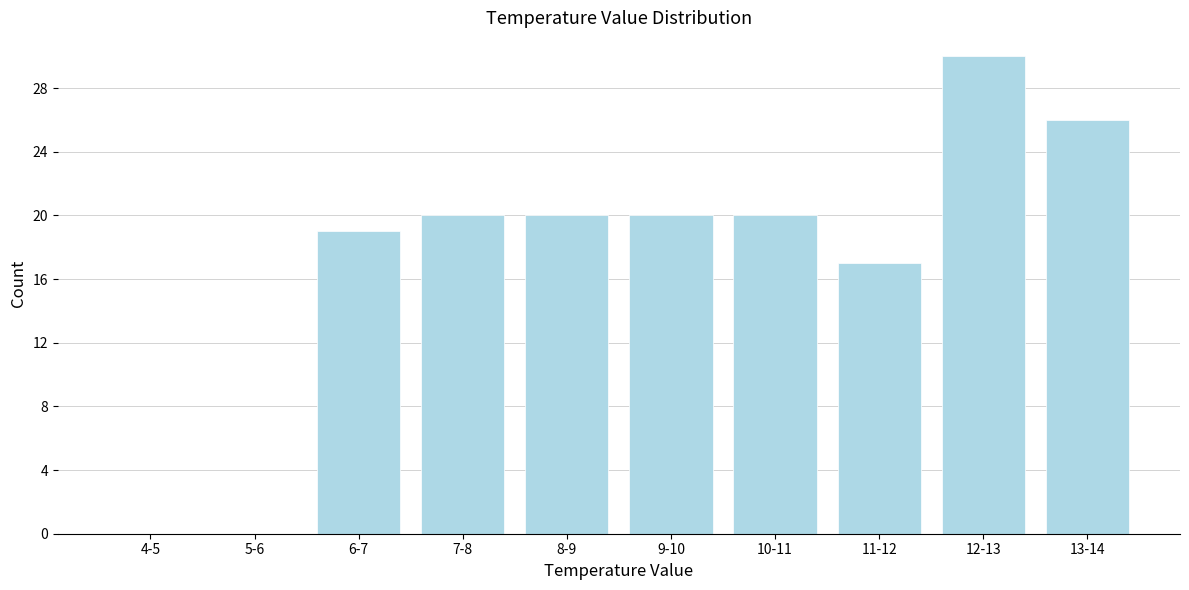

Reading left to right, extract all data points from this chart.

4-5=0	5-6=0	6-7=19	7-8=20	8-9=20	9-10=20	10-11=20	11-12=17	12-13=30	13-14=26